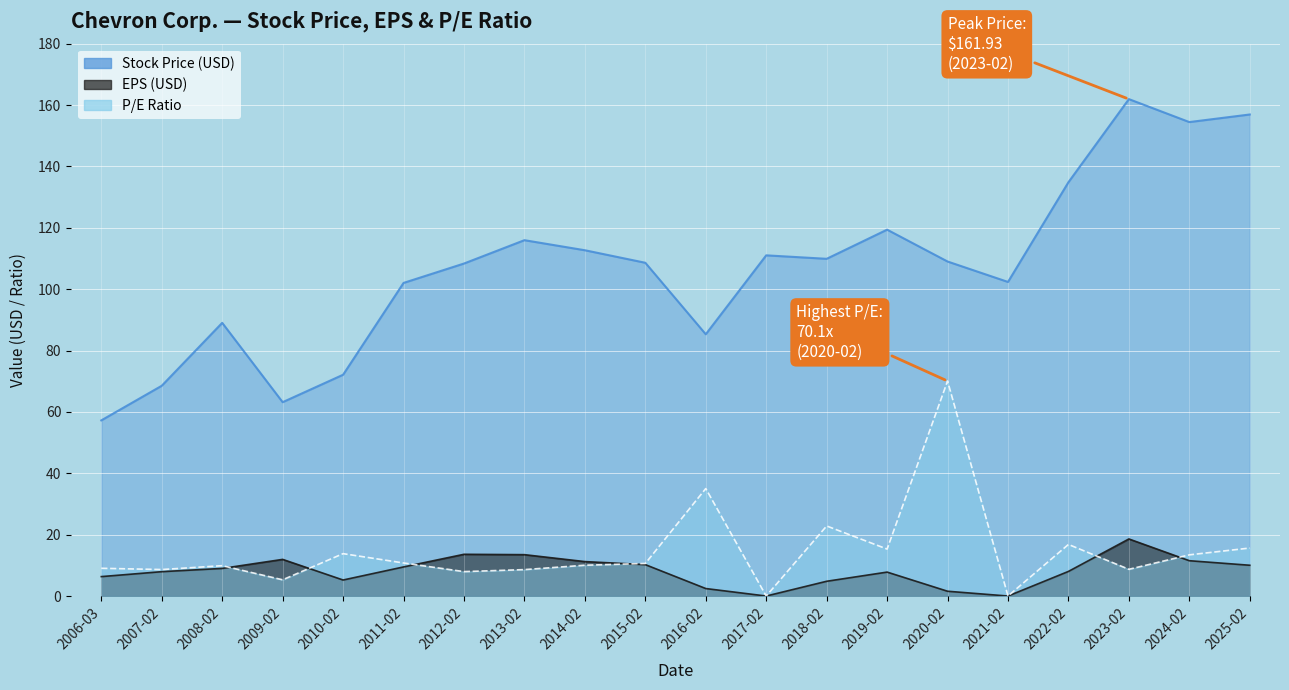

The P/E Ratio series shows 8.6 at 2013-02. True or false?

True